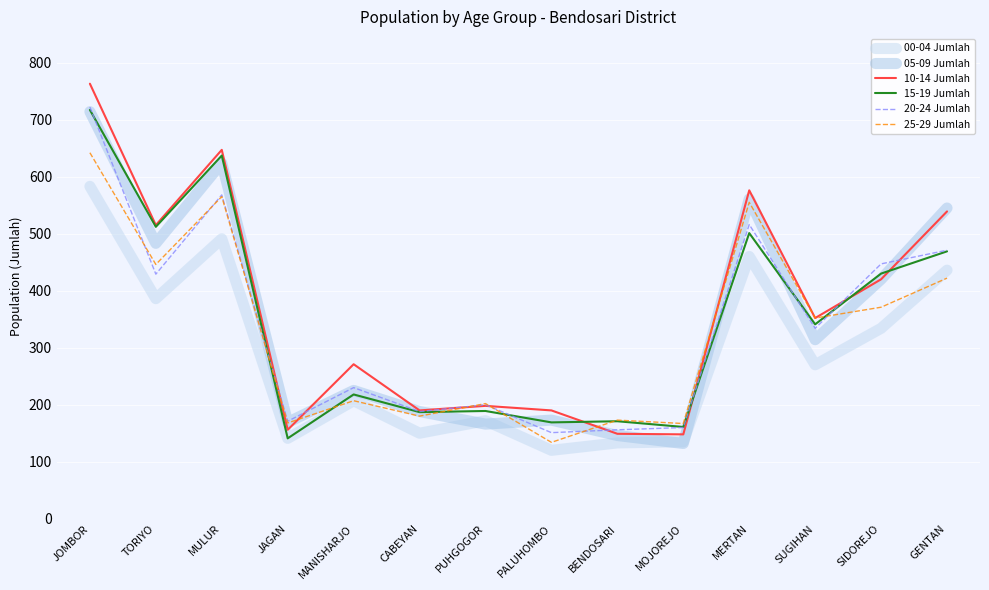

What is the lowest value of the 00-04 Jumlah series?

120